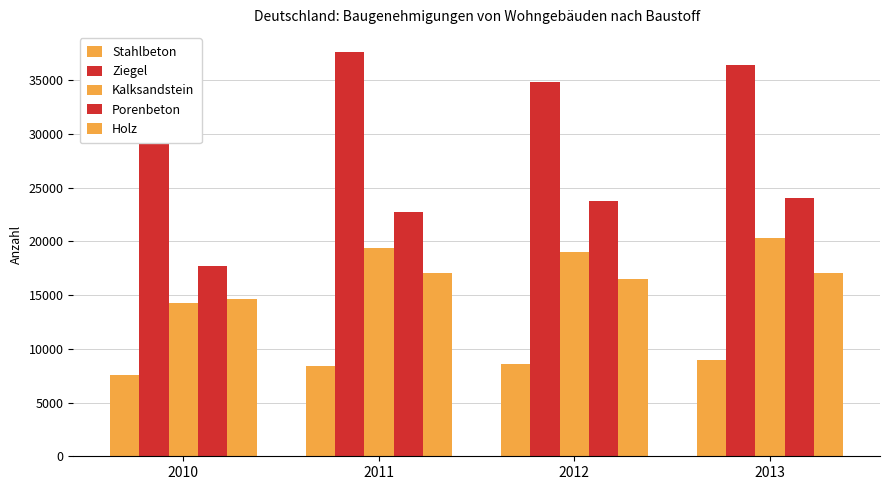

Which series has the largest range (max minus min)?

Porenbeton